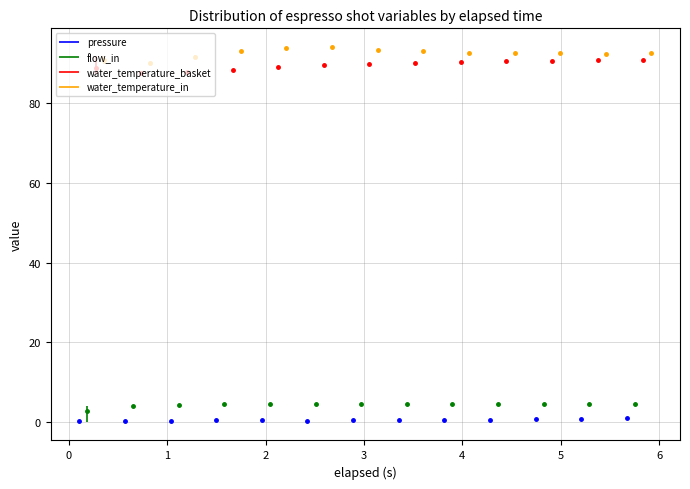

The value of water_temperature_basket at 15 is 23.4. True or false?

False